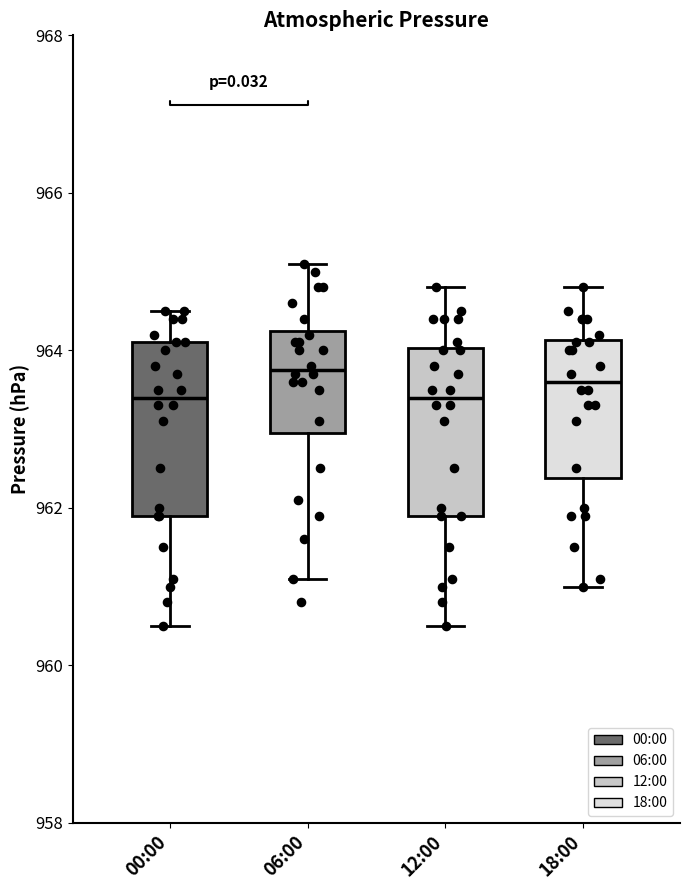

Reading left to right, read every box against the y-axis: the position of its median line, the range the box covers, and the ends of its whiskers. The values are not printed on the chart, so give them approximately, as read against the axis.

00:00: median 963.4, box 962.0 to 964.2, whiskers 960.6 to 964.6
06:00: median 963.8, box 963.0 to 964.2, whiskers 961.2 to 965.2
12:00: median 963.4, box 962.0 to 964.0, whiskers 960.6 to 964.8
18:00: median 963.6, box 962.4 to 964.2, whiskers 961.0 to 964.8